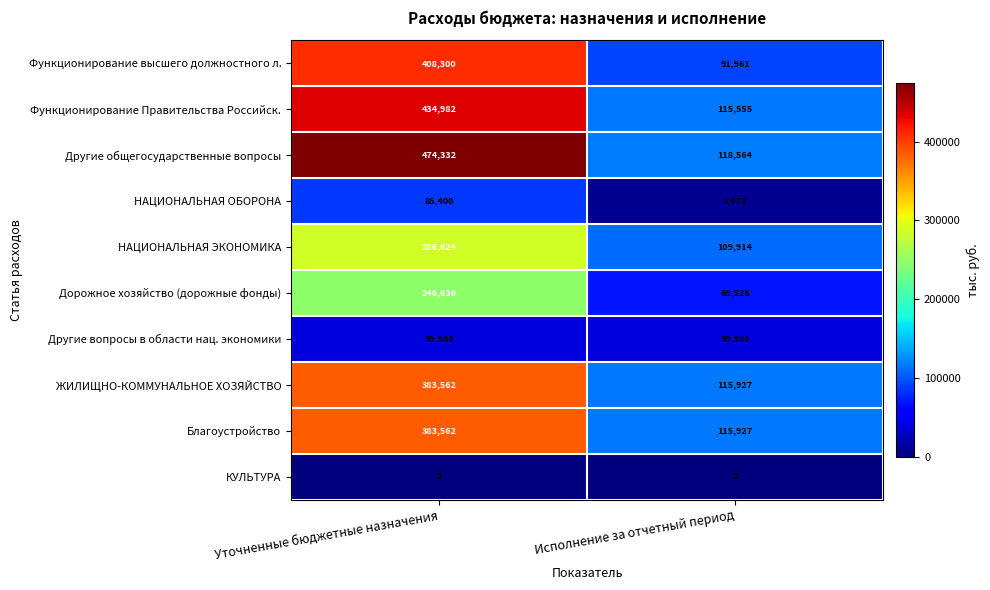

How many distinct data groups are displayed?

10